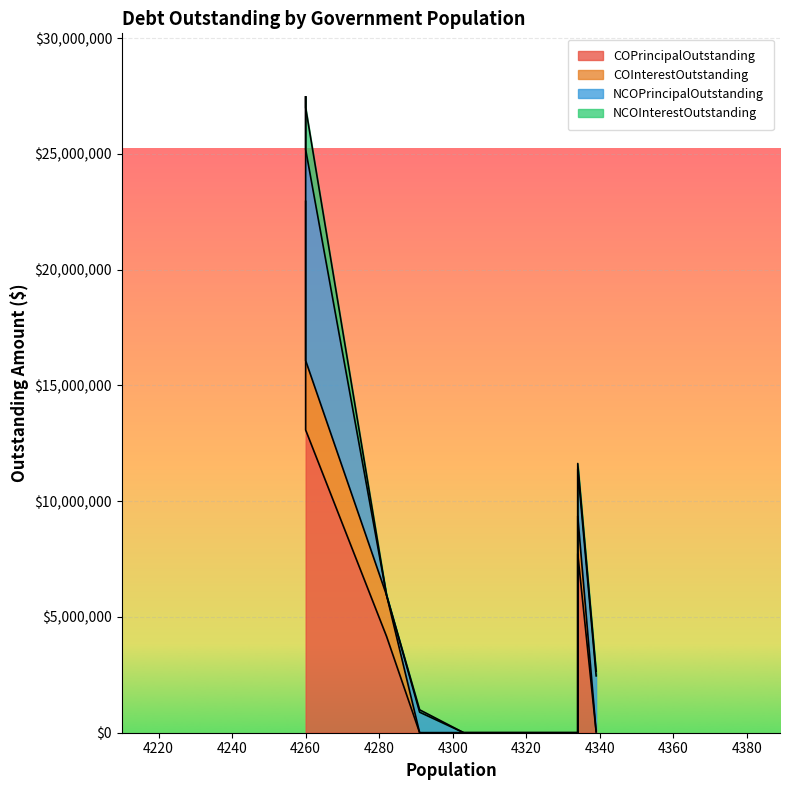

Count the number of data series in this chart.

4